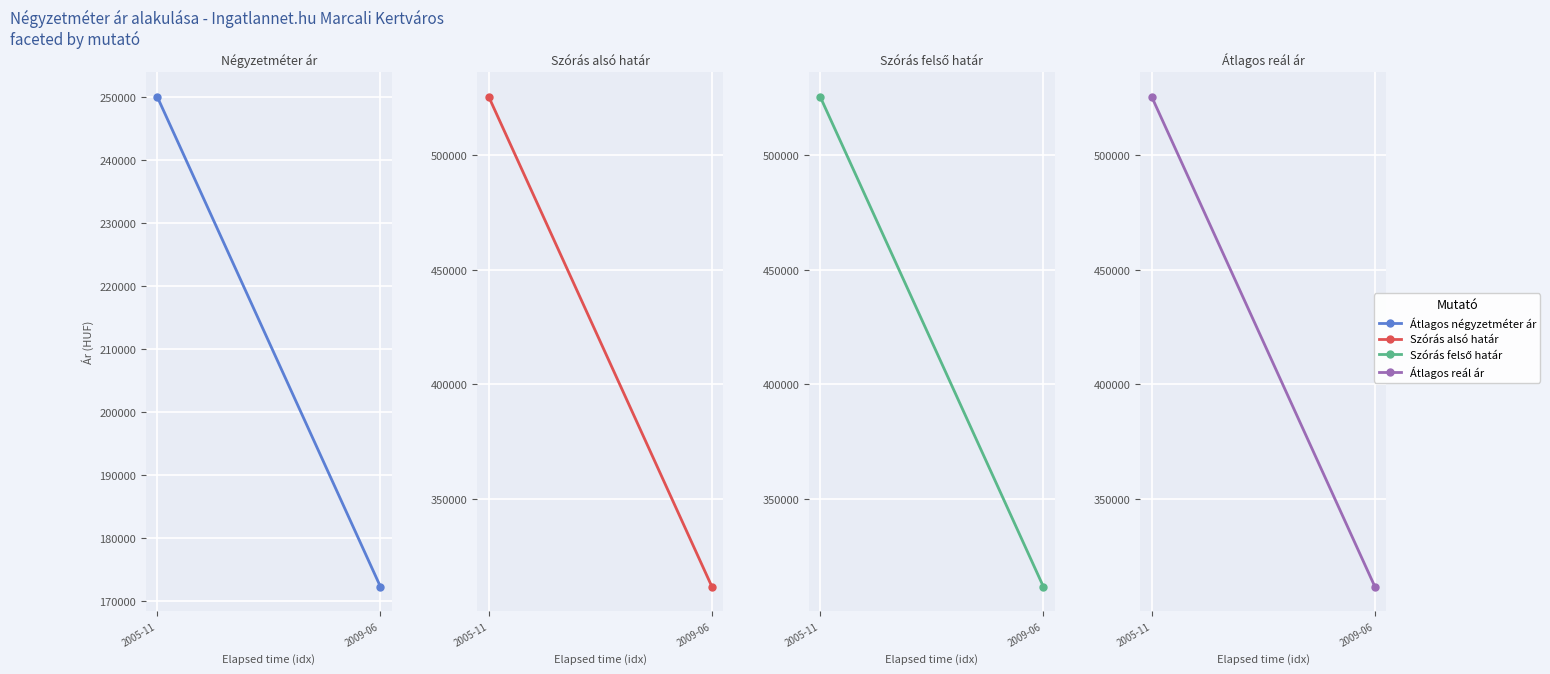

Which has a higher value, 2005-11 or 2009-06?

2005-11